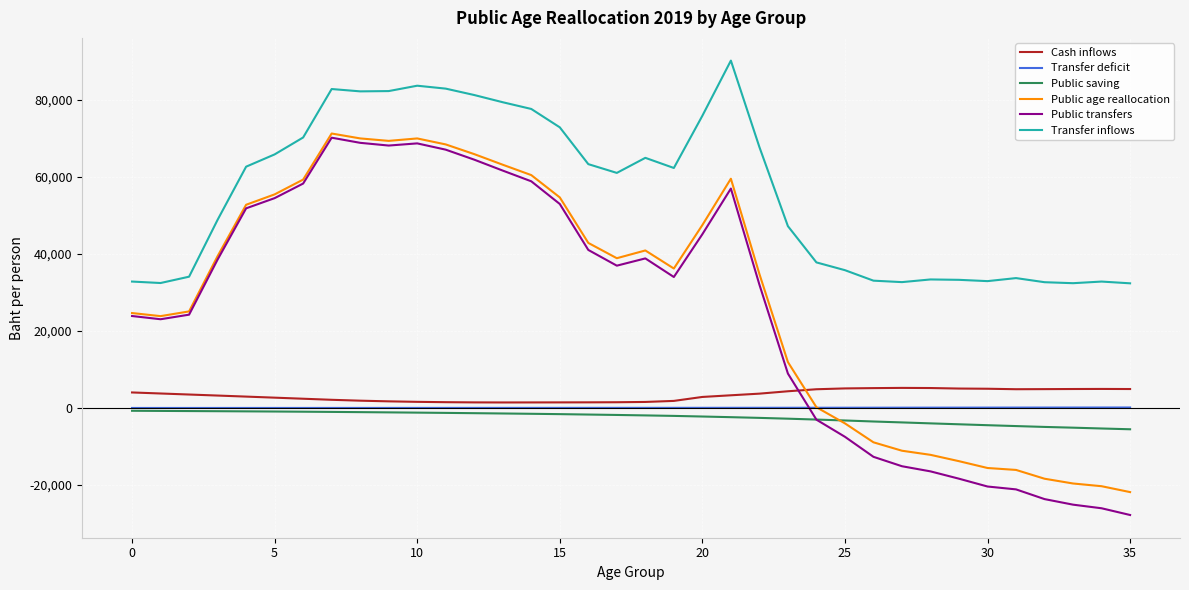

Which series has the largest range (max minus min)?

Public transfers